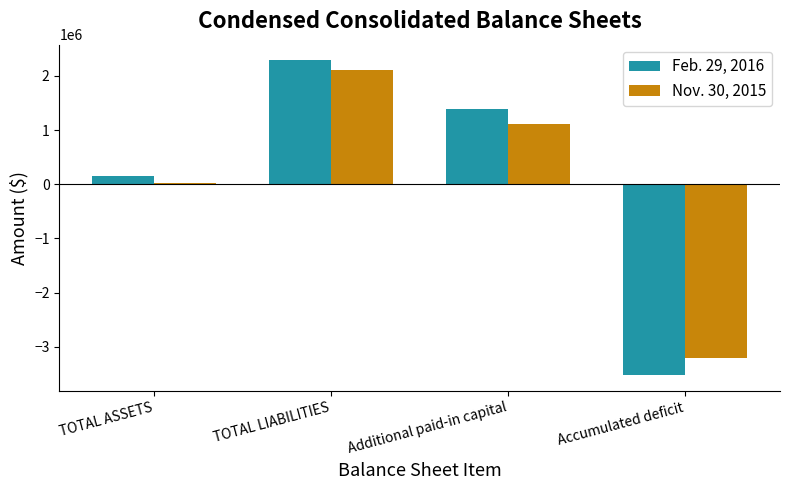

What is the total value across all series at TOTAL ASSETS?

175202